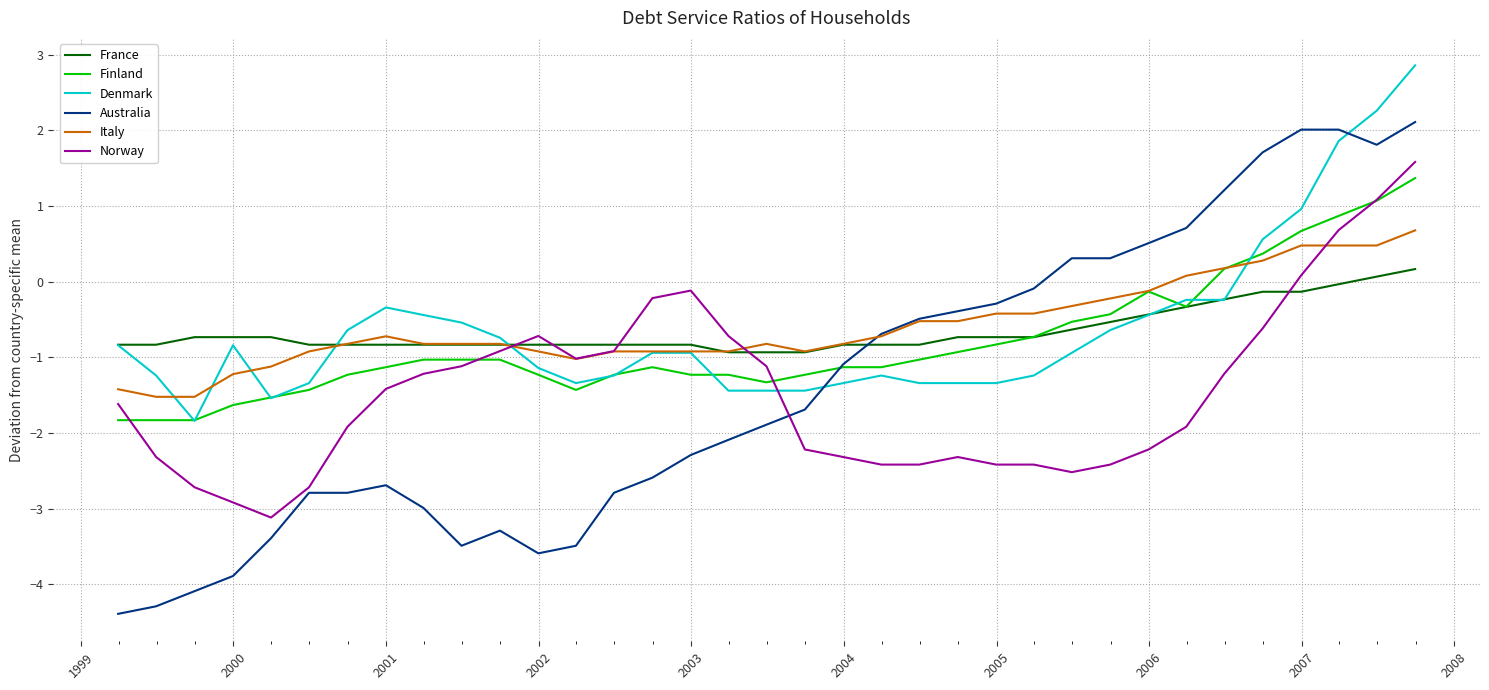

Which series ends up on top after the final intersection of Norway and Denmark?

Denmark